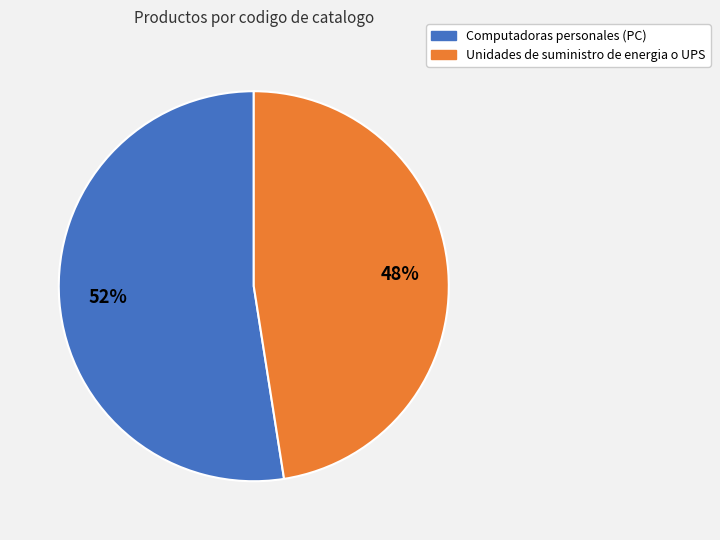

Approximately how many times larger is the value at Computadoras personales (PC) compared to Unidades de suministro de energia o UPS?

1.1